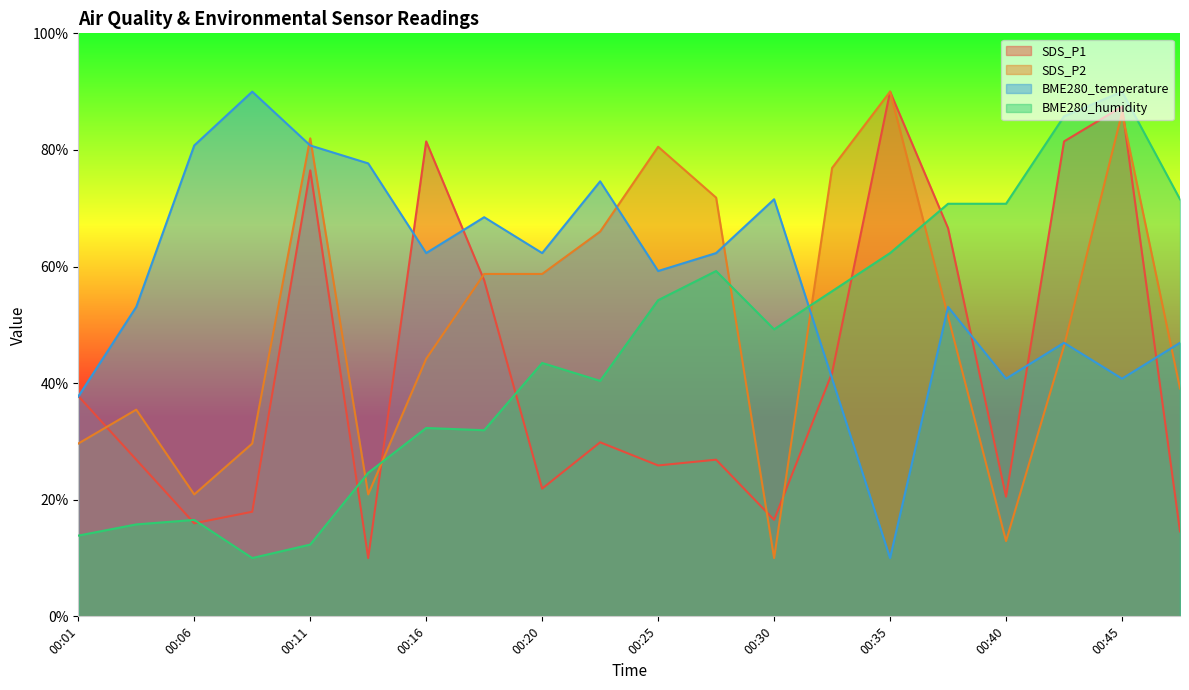

At which category does the chart reach its peak across all series?

00:35